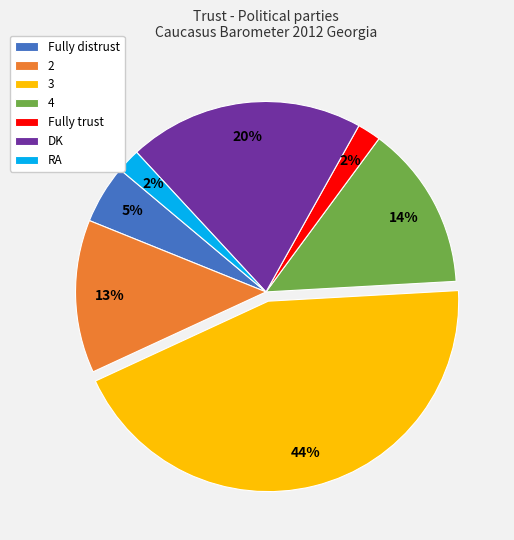

What is the largest slice in the pie chart?

3